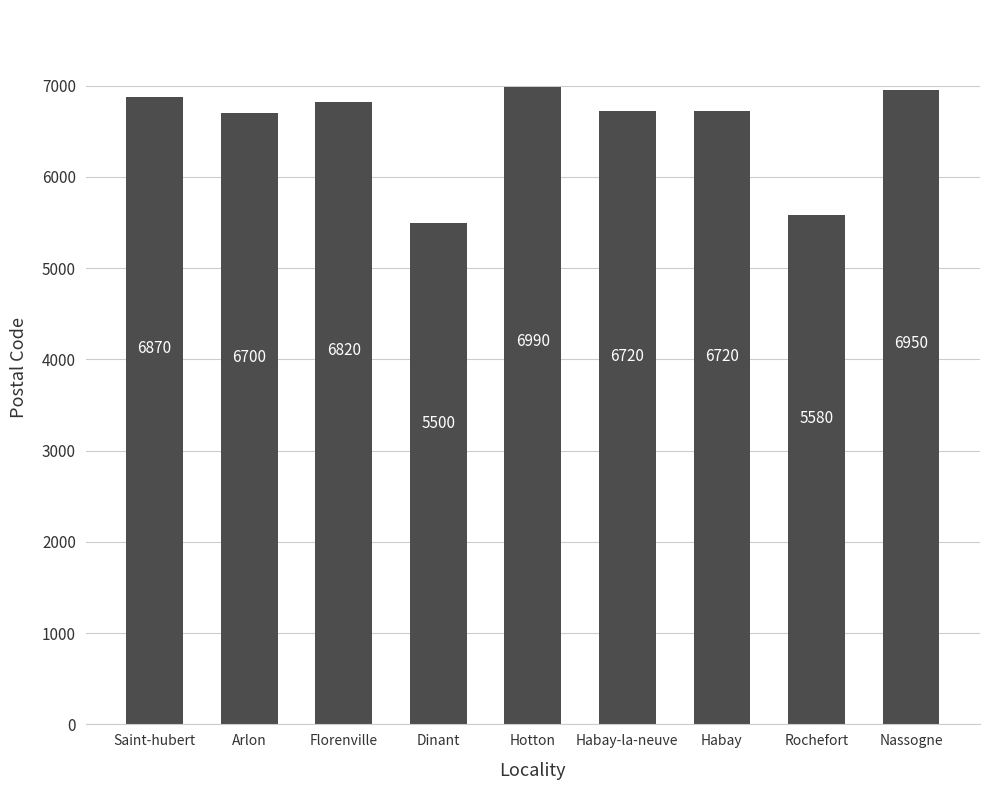

Which category has the lowest value across all series?

Dinant